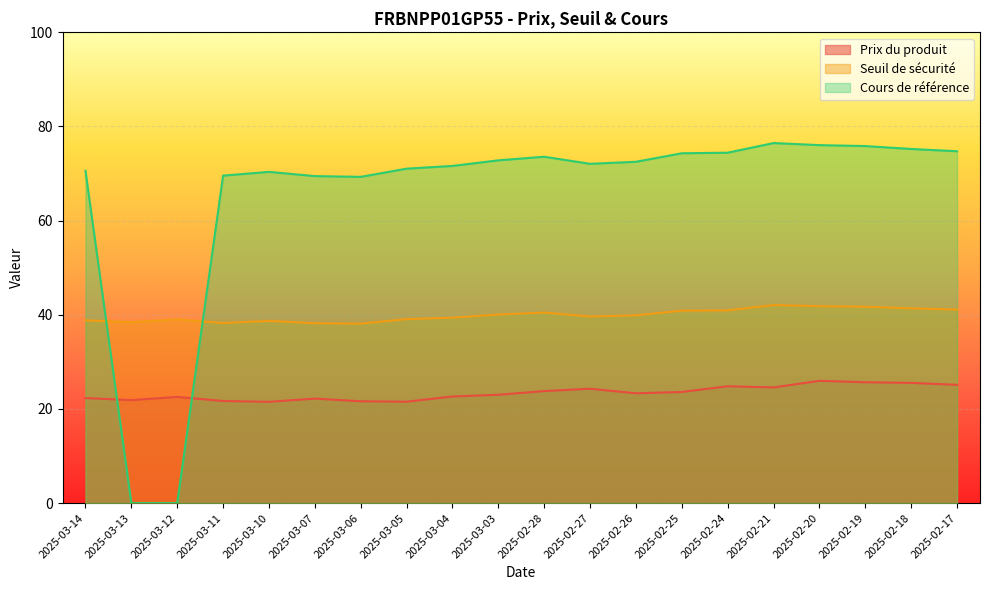

Reading left to right, list all the values displayed in this chart.

Prix du produit: 22.3	21.9	22.6	21.7	21.5	22.2	21.6	21.5	22.6	23.0	23.8	24.3	23.3	23.6	24.8	24.6	26.0	25.7	25.5	25.1
Seuil de sécurité: 38.8	38.4	39.0	38.3	38.7	38.2	38.1	39.1	39.4	40.0	40.5	39.6	39.9	40.9	40.9	42.1	41.8	41.7	41.4	41.1
Cours de référence: 70.6	0.0	0.0	69.6	70.4	69.5	69.3	71.0	71.6	72.8	73.6	72.1	72.5	74.3	74.4	76.5	76.0	75.8	75.2	74.7